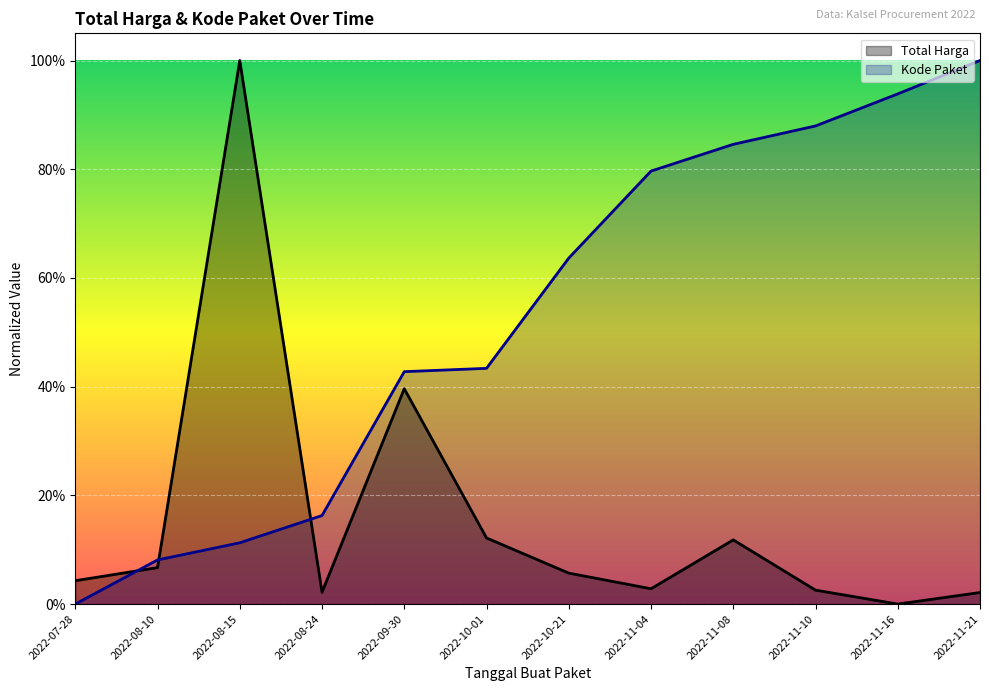

Is the value of Kode Paket at 2022-11-04 greater than the value of Total Harga at 2022-08-24?

Yes